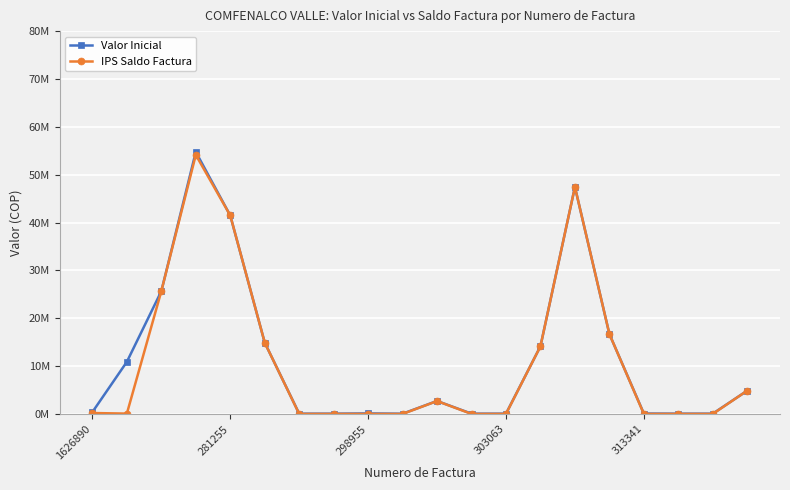

True or false: Valor Inicial and IPS Saldo Factura intersect in this chart.

False